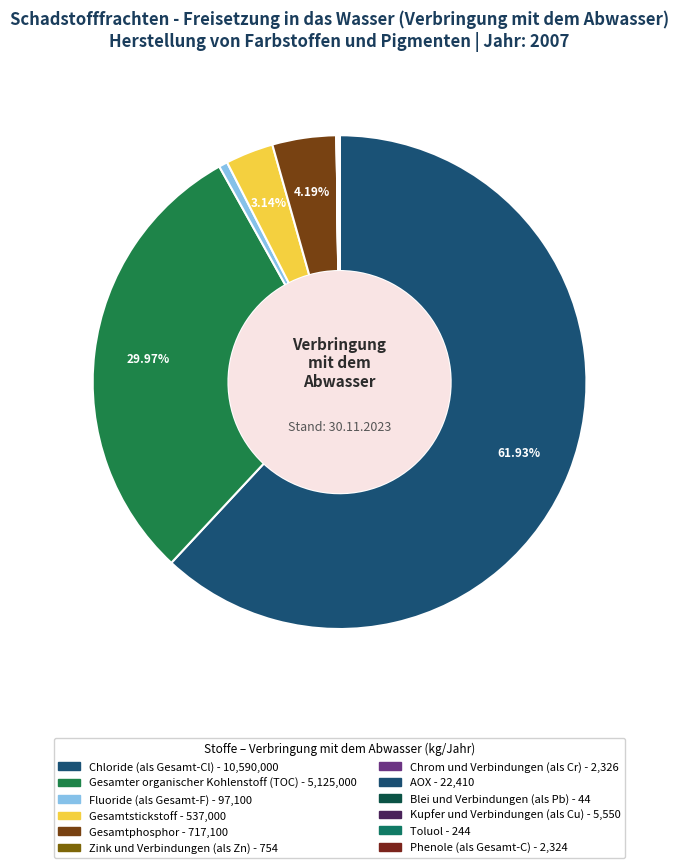

To the nearest percent, what is the difference between the largest and smallest slice percentages?

62%